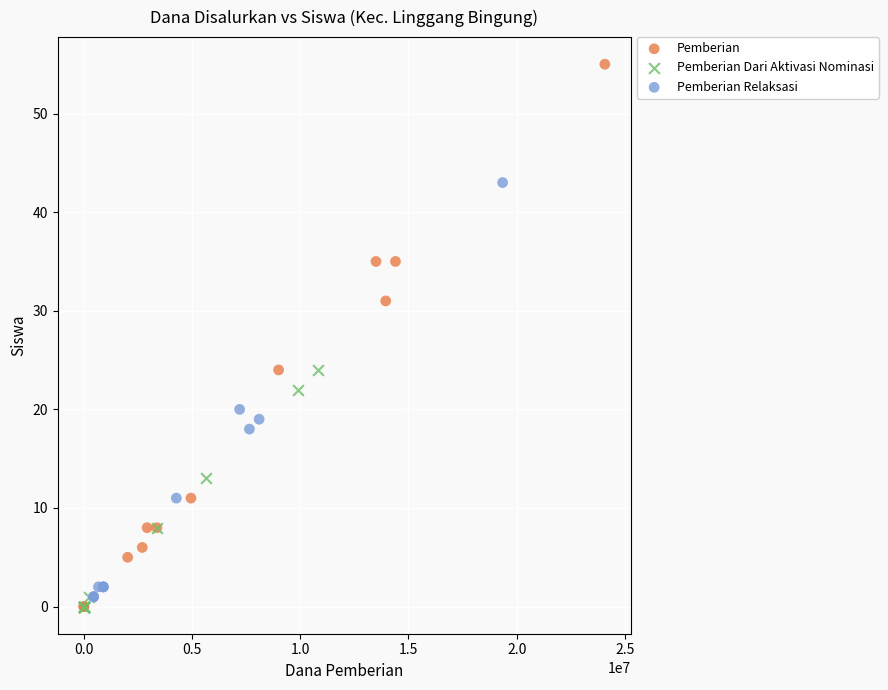

Which series contains the highest Y value?

Pemberian